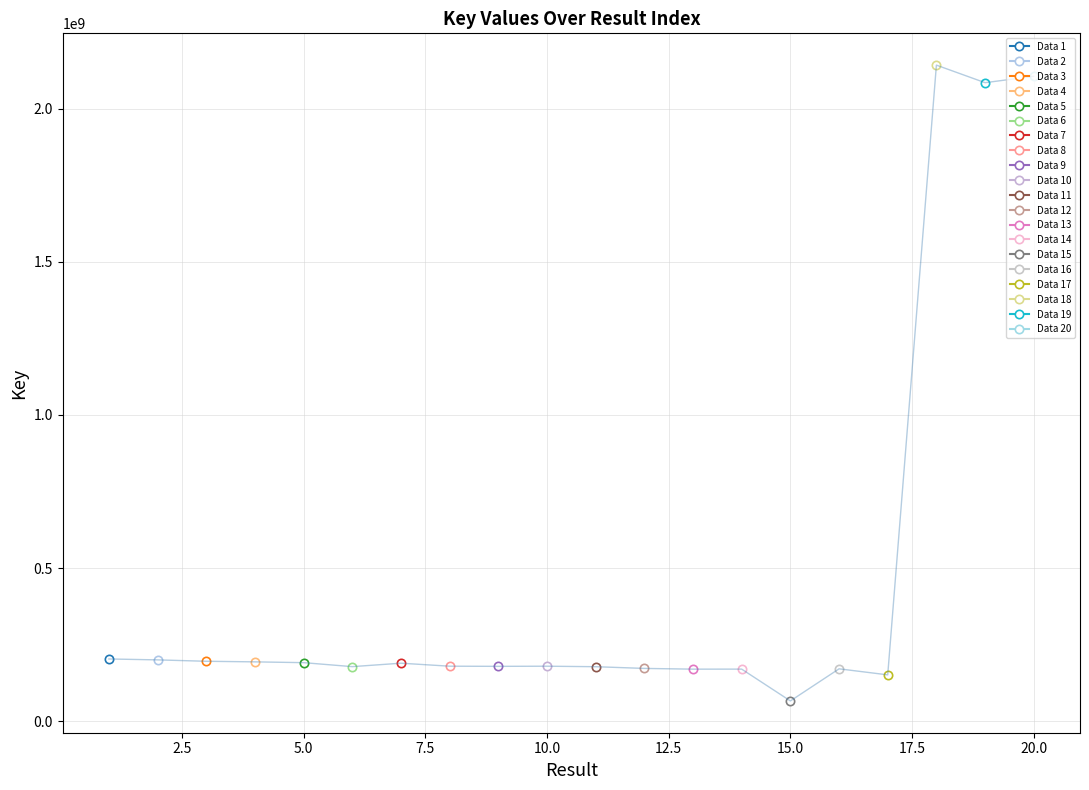

Approximately how many times larger is the value at 20 compared to 19?

1.0